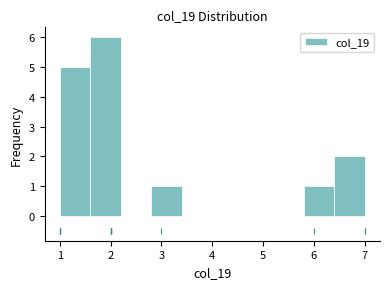

What is the height of the bar covering 6.4 to 7.0 on the x-axis? The values are not printed on the chart, so give them approximately, as read against the axis.

2